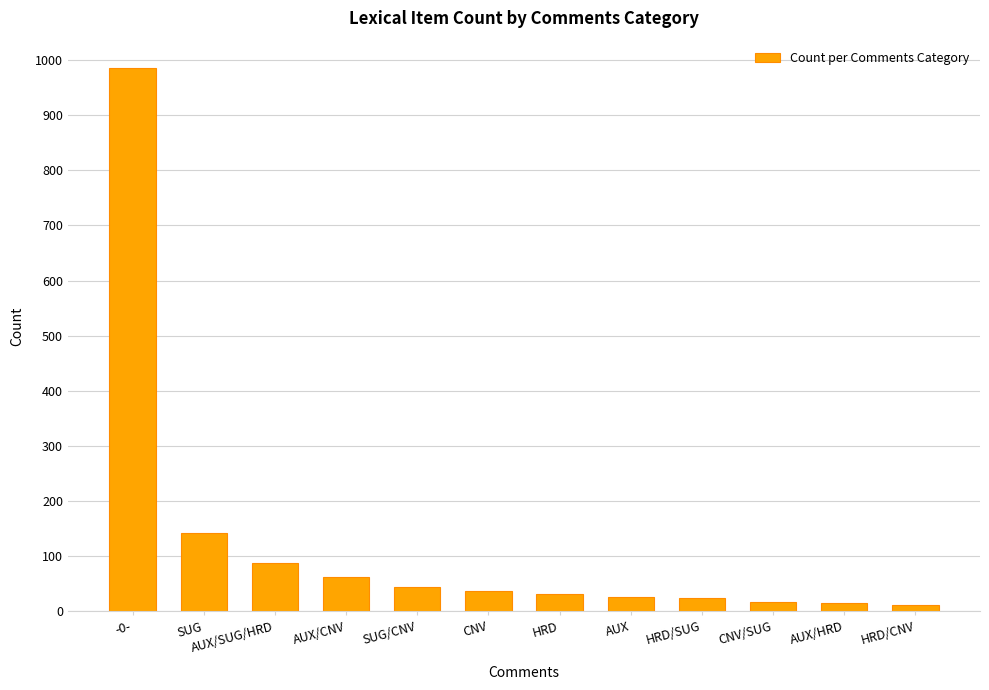

Count the number of categories in the chart.

12